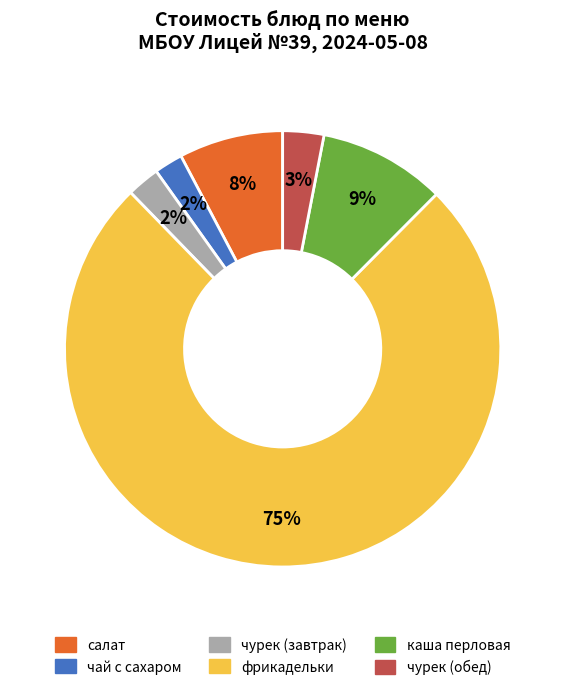

How many segments does this pie chart have?

6